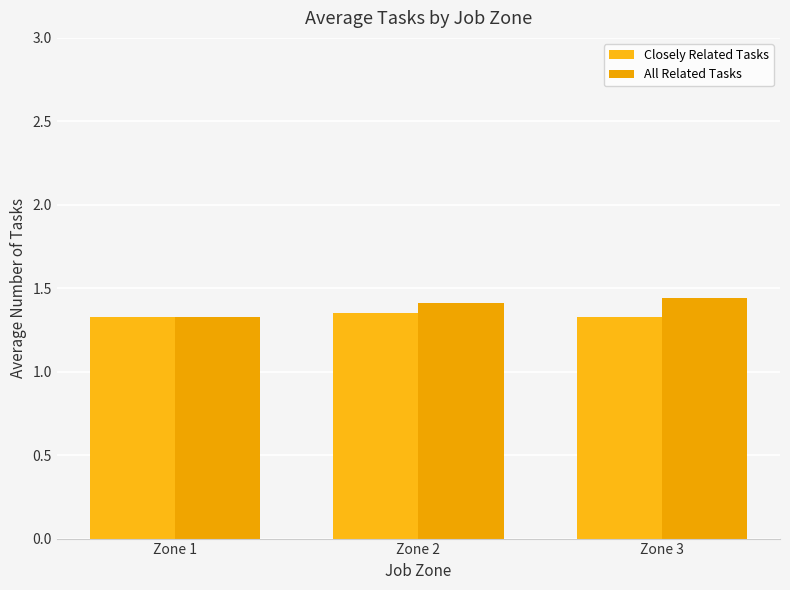

How many distinct data groups are displayed?

2